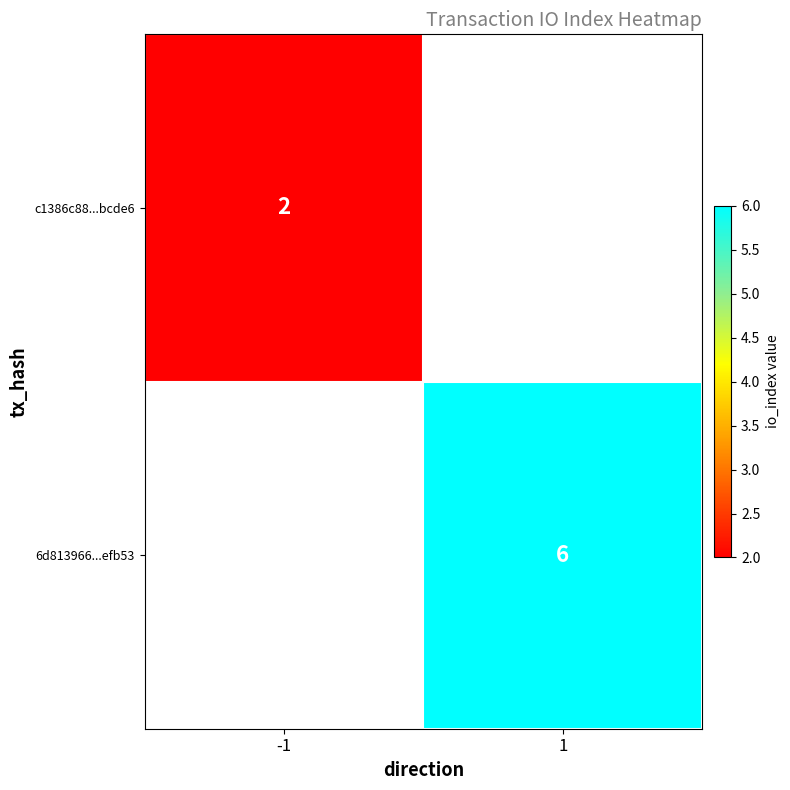

Is the value of c1386c88...bcde6 at -1 greater than the value of 6d813966...efb53 at 1?

No